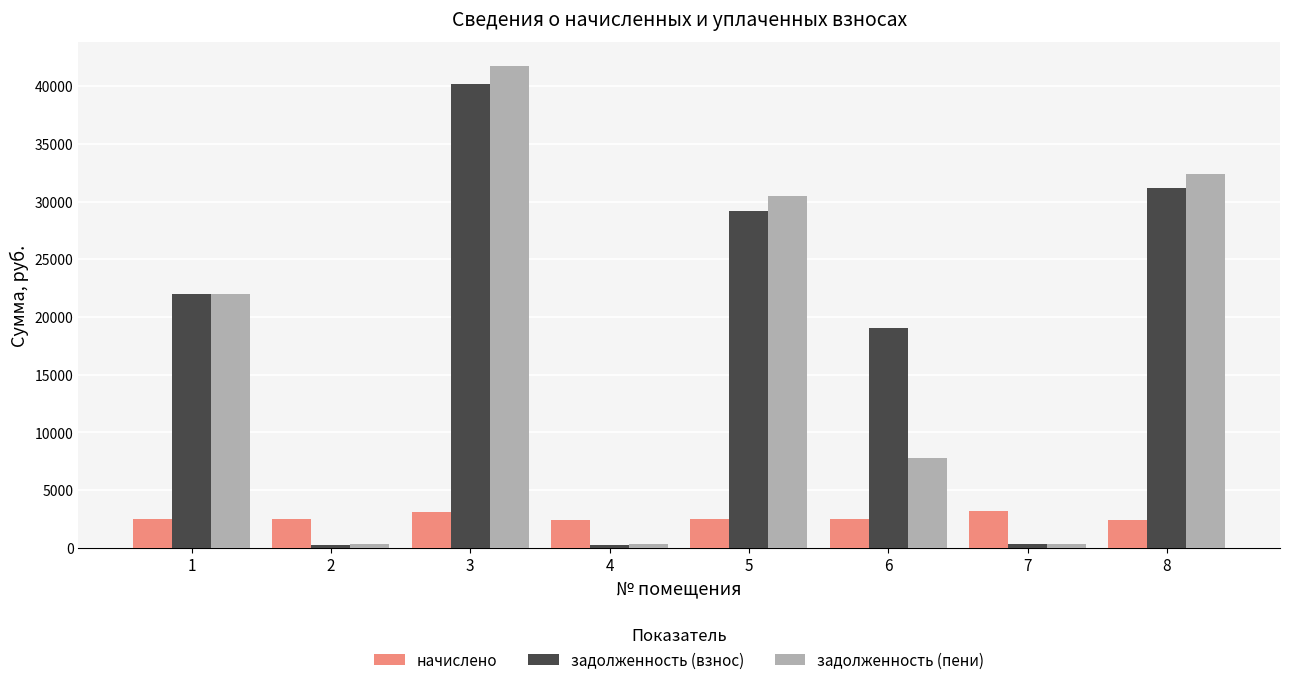

What is the total value across all series at 4?

2974.6